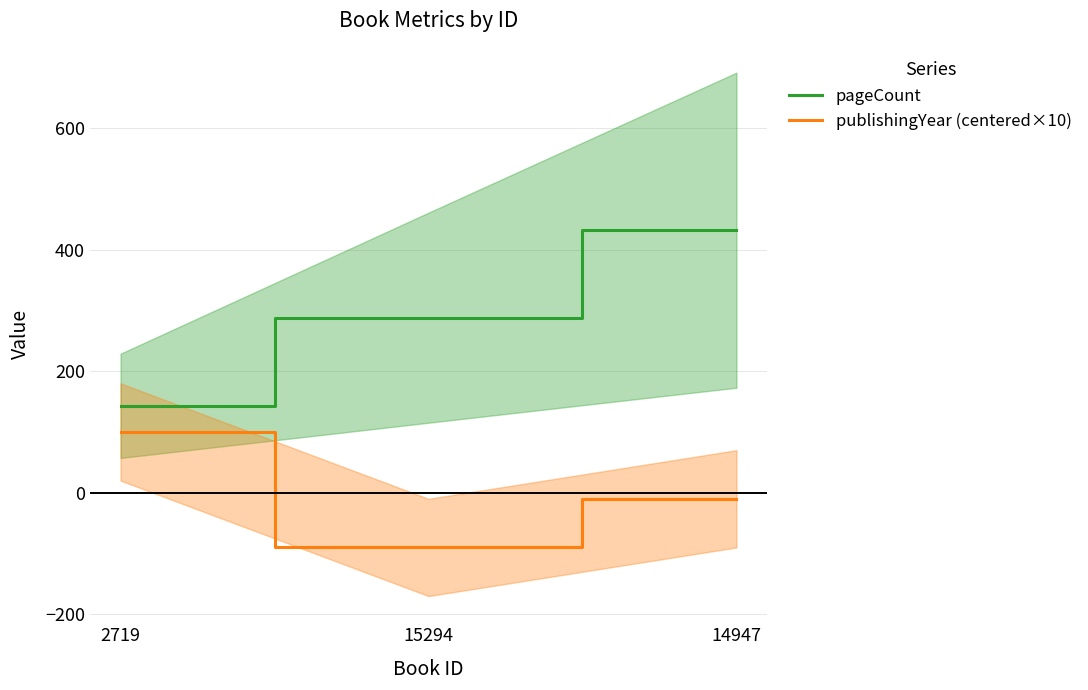

Rank the series by their average value, from highest to lowest.

pageCount, publishingYear (centered×10)